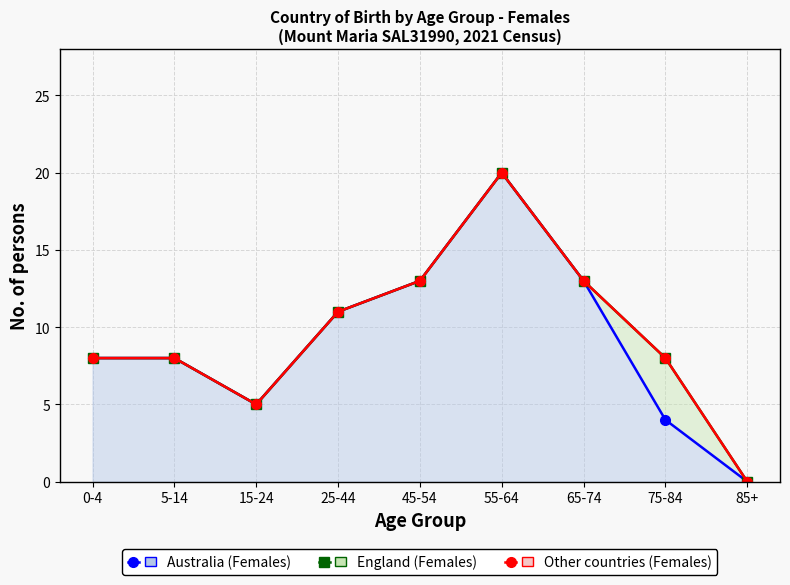

Reading left to right, transcribe all the data shown in this chart.

Australia (Females) (line): 0-4=8	5-14=8	15-24=5	25-44=11	45-54=13	55-64=20	65-74=13	75-84=4	85+=0
England (Females) (line): 0-4=8	5-14=8	15-24=5	25-44=11	45-54=13	55-64=20	65-74=13	75-84=8	85+=0
Other countries (Females) (line): 0-4=8	5-14=8	15-24=5	25-44=11	45-54=13	55-64=20	65-74=13	75-84=8	85+=0